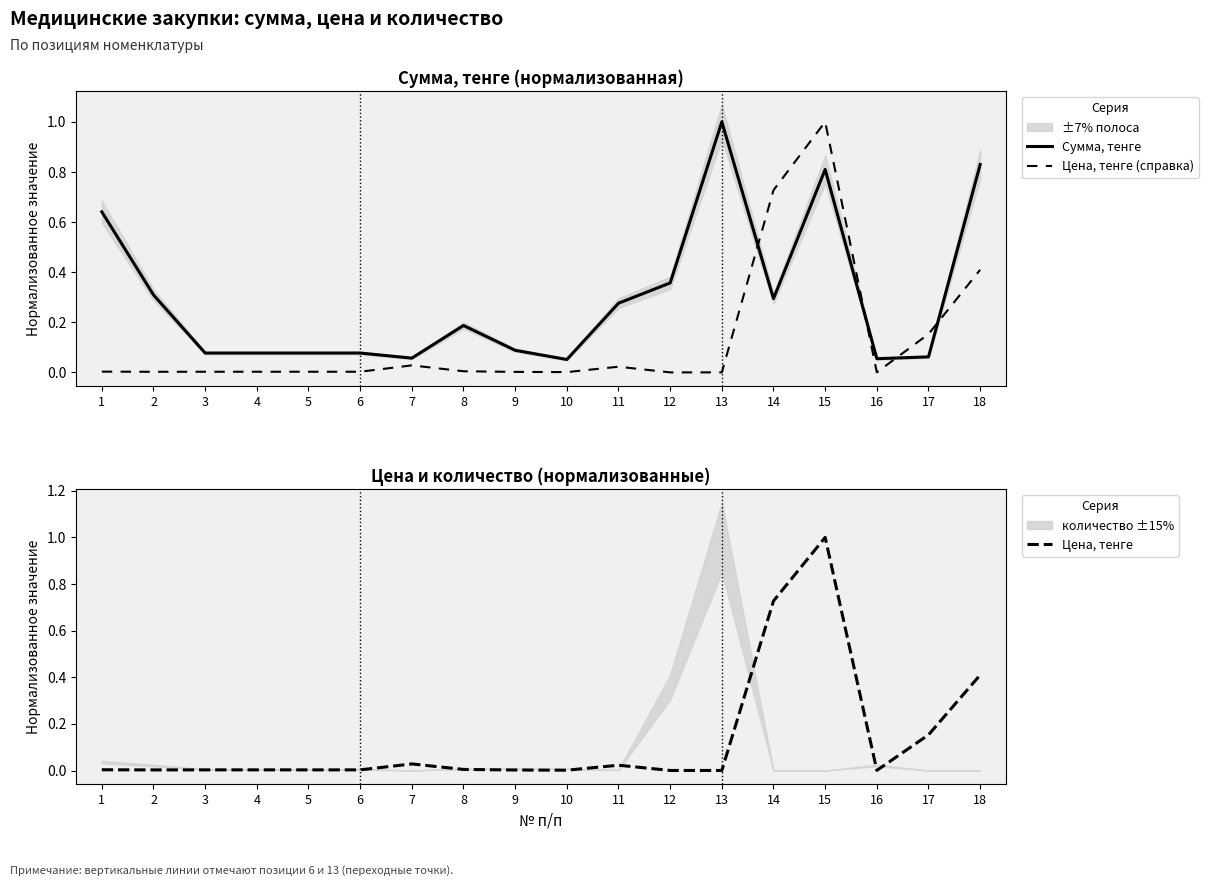

How many series are shown in this chart?

3